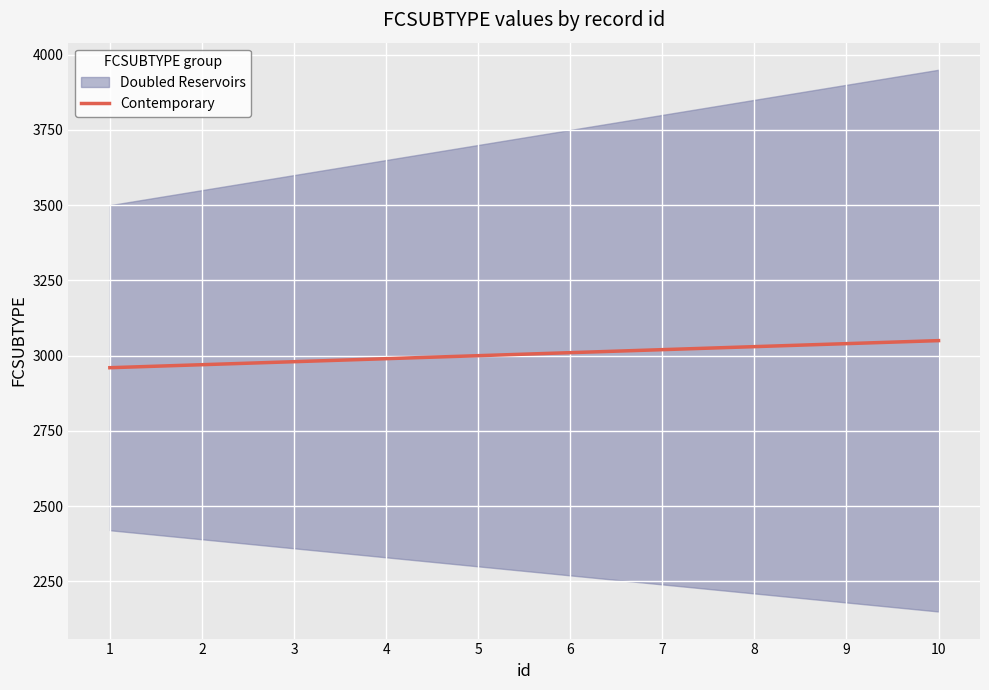

How many lines are shown in the chart?

1